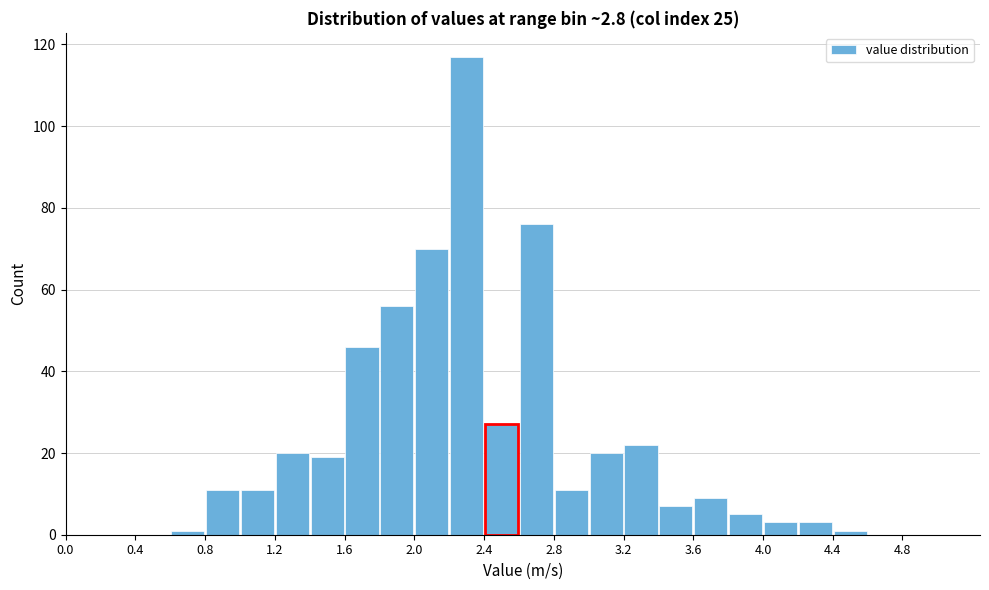

How tall is the bar that spans 1.0 to 1.2 on the x-axis? The values are not printed on the chart, so give them approximately, as read against the axis.

12